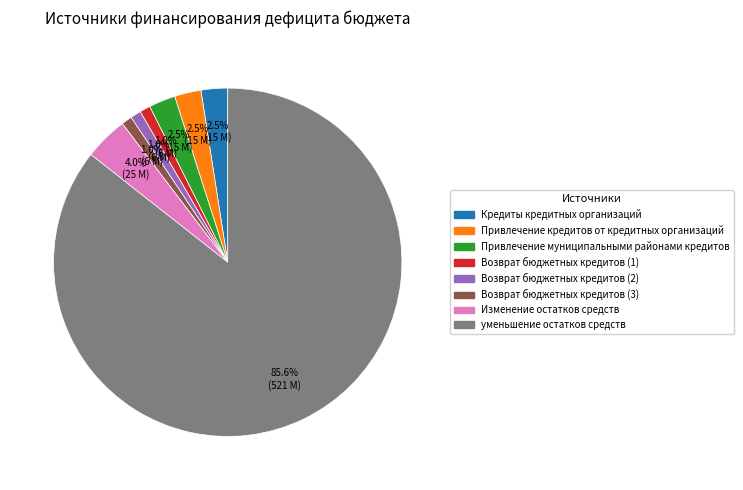

To the nearest percent, what is the difference between the largest and smallest slice percentages?

85%